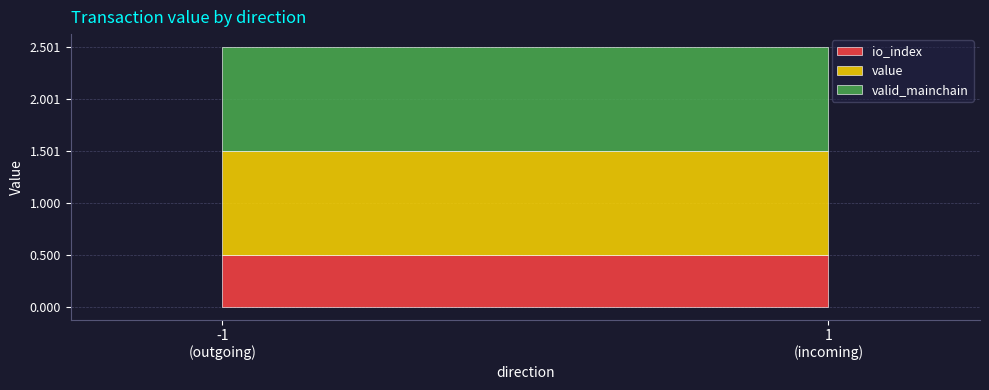

Count the number of data series in this chart.

3